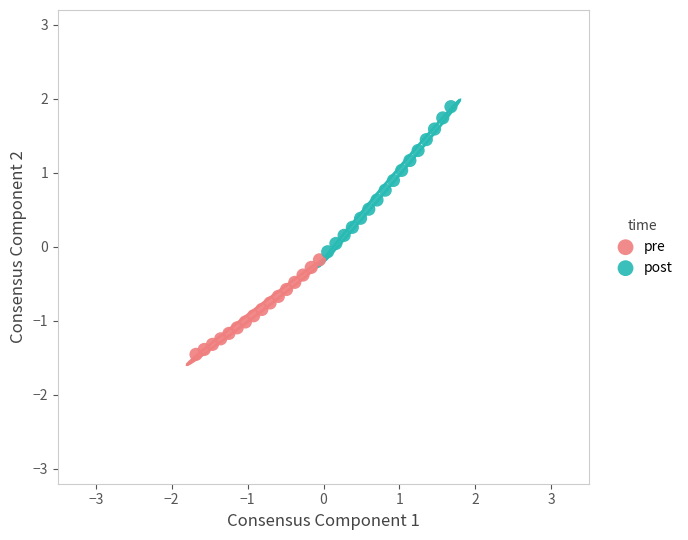

What are all the series names shown in the legend?

pre, post